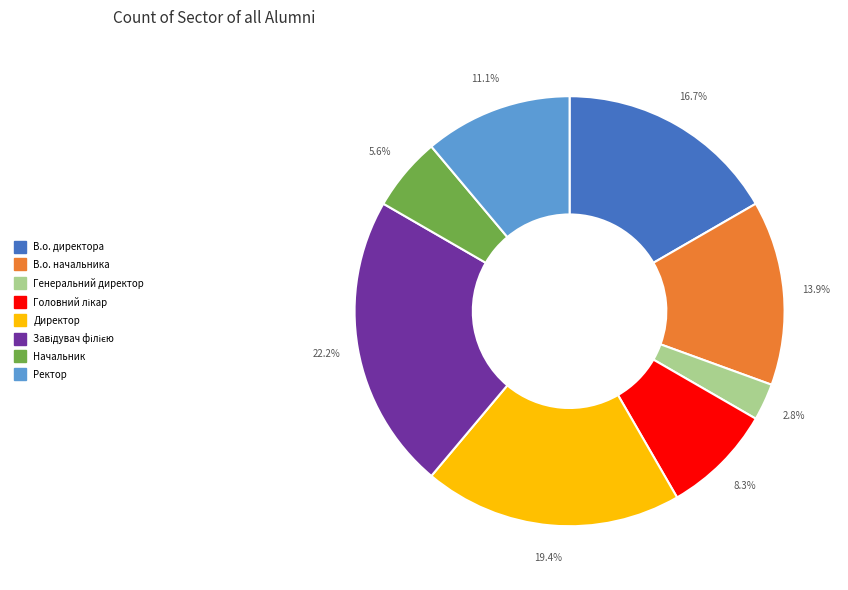

True or false: Директор accounts for 28% of the total.

False